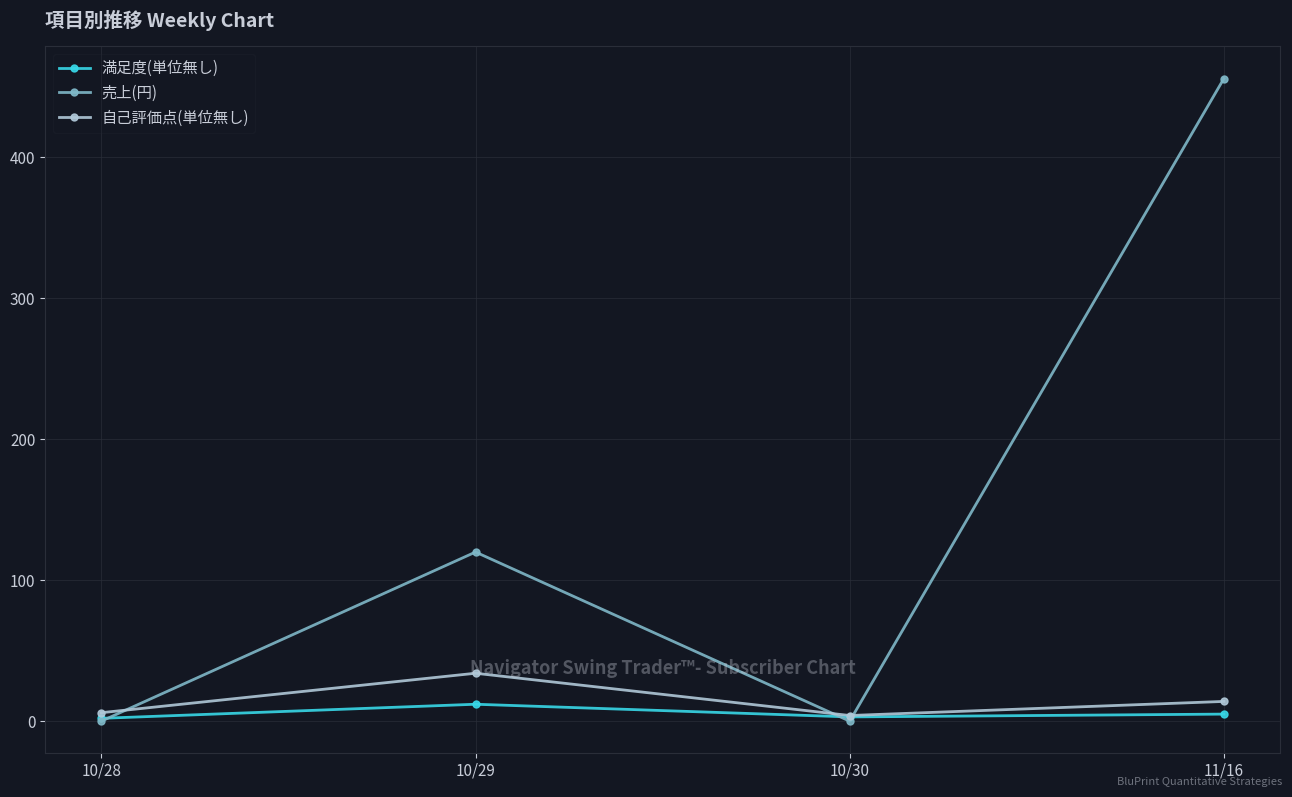

Is it true that 売上(円) equals 456 at 11/16?

True